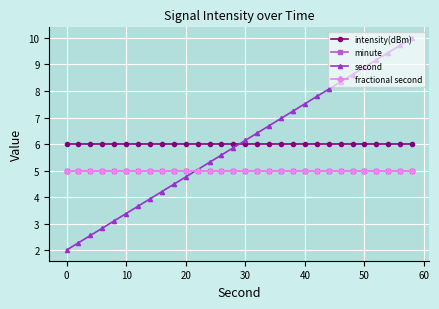

Is this an area chart (filled region under the line)?

No